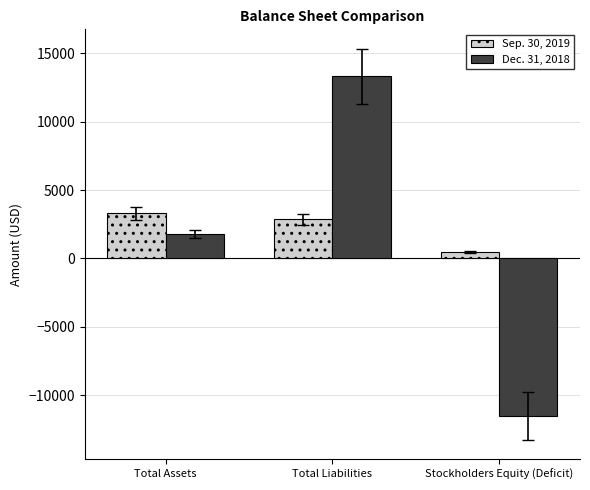

Reading right to left, transcribe all the data shown in this chart.

Sep. 30, 2019: Stockholders Equity (Deficit)=444	Total Liabilities=2856	Total Assets=3300
Dec. 31, 2018: Stockholders Equity (Deficit)=-11523	Total Liabilities=13320	Total Assets=1797